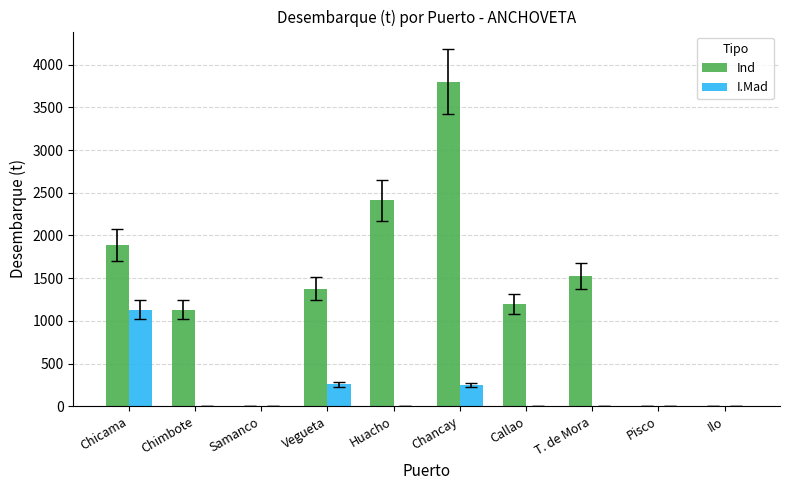

How many data points does each series have?

10